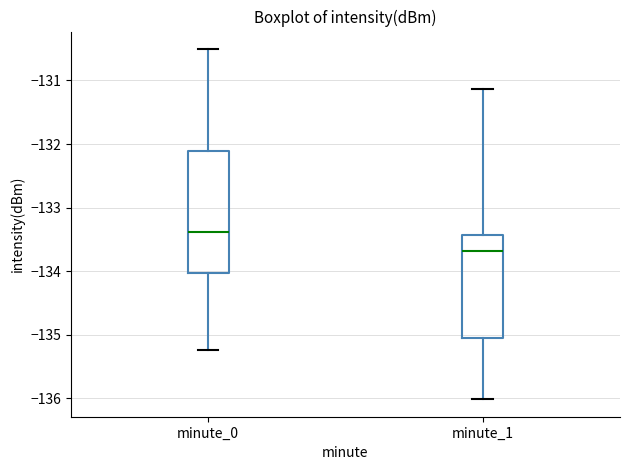

Reading left to right, transcribe this box plot: for each box, give where its median line is, the range the box spans, and where its two whiskers end, as read against the y-axis. The values are not printed on the chart, so give them approximately, as read against the axis.

minute_0: median -133.4, box -134.0 to -132.1, whiskers -135.2 to -130.5
minute_1: median -133.7, box -135.1 to -133.4, whiskers -136.0 to -131.1